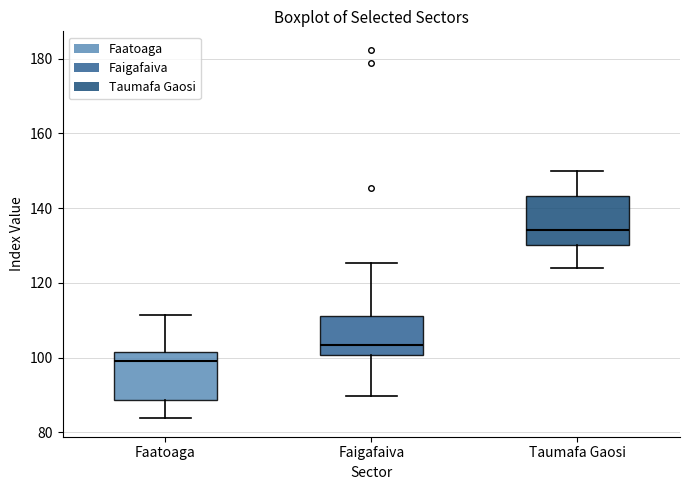

Which box's median line is the highest?

Taumafa Gaosi